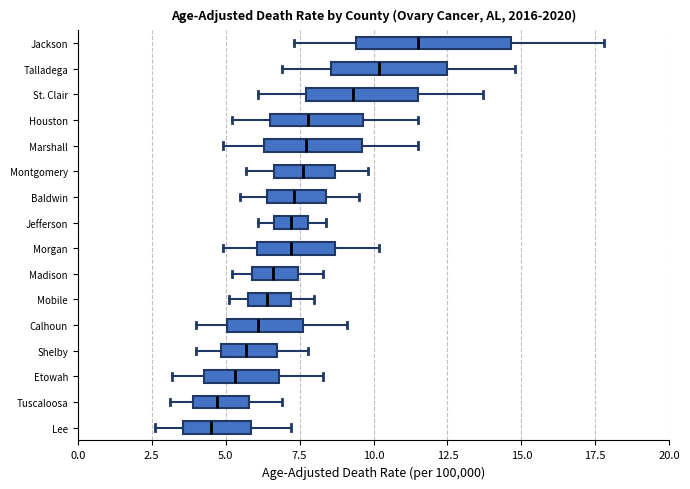

Reading bottom to top, transcribe this box plot: for each box, give where its median line is, the range the box spans, and where its two whiskers end, as read against the x-axis. The values are not printed on the chart, so give them approximately, as read against the axis.

Lee: median 4.5, box 3.5 to 6.0, whiskers 2.5 to 7.0
Tuscaloosa: median 4.5, box 4.0 to 6.0, whiskers 3.0 to 7.0
Etowah: median 5.5, box 4.5 to 7.0, whiskers 3.0 to 8.5
Shelby: median 5.5, box 5.0 to 7.0, whiskers 4.0 to 8.0
Calhoun: median 6.0, box 5.0 to 7.5, whiskers 4.0 to 9.0
Mobile: median 6.5, box 6.0 to 7.0, whiskers 5.0 to 8.0
Madison: median 6.5, box 6.0 to 7.5, whiskers 5.0 to 8.5
Morgan: median 7.0, box 6.0 to 8.5, whiskers 5.0 to 10.0
Jefferson: median 7.0, box 6.5 to 8.0, whiskers 6.0 to 8.5
Baldwin: median 7.5, box 6.5 to 8.5, whiskers 5.5 to 9.5
Montgomery: median 7.5, box 6.5 to 8.5, whiskers 5.5 to 10.0
Marshall: median 7.5, box 6.5 to 9.5, whiskers 5.0 to 11.5
Houston: median 8.0, box 6.5 to 9.5, whiskers 5.0 to 11.5
St. Clair: median 9.5, box 7.5 to 11.5, whiskers 6.0 to 13.5
Talladega: median 10.0, box 8.5 to 12.5, whiskers 7.0 to 15.0
Jackson: median 11.5, box 9.5 to 14.5, whiskers 7.5 to 18.0